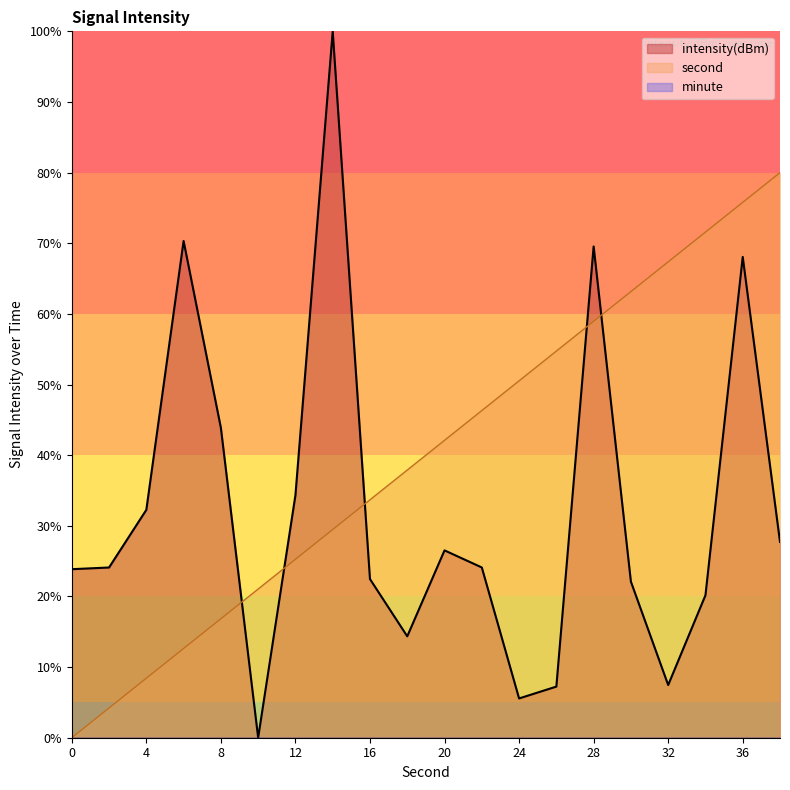

How many values in second are above zero?

19